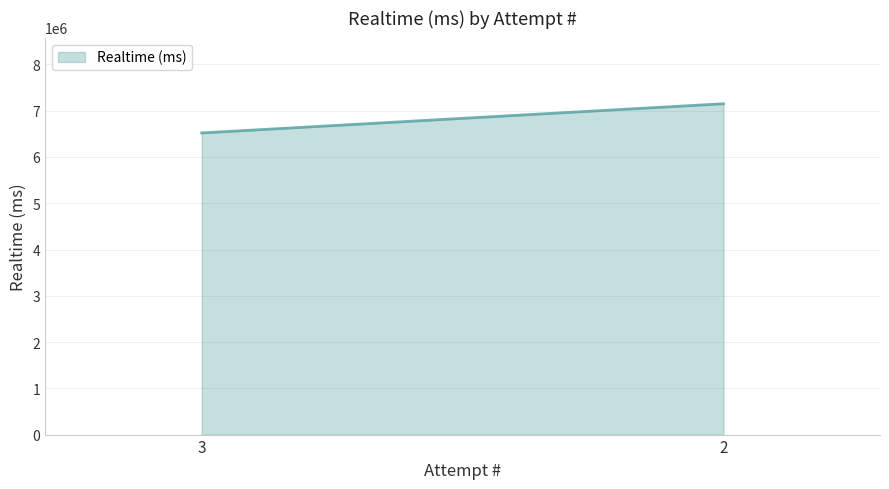

Rank the categories by value from lowest to highest.

3, 2